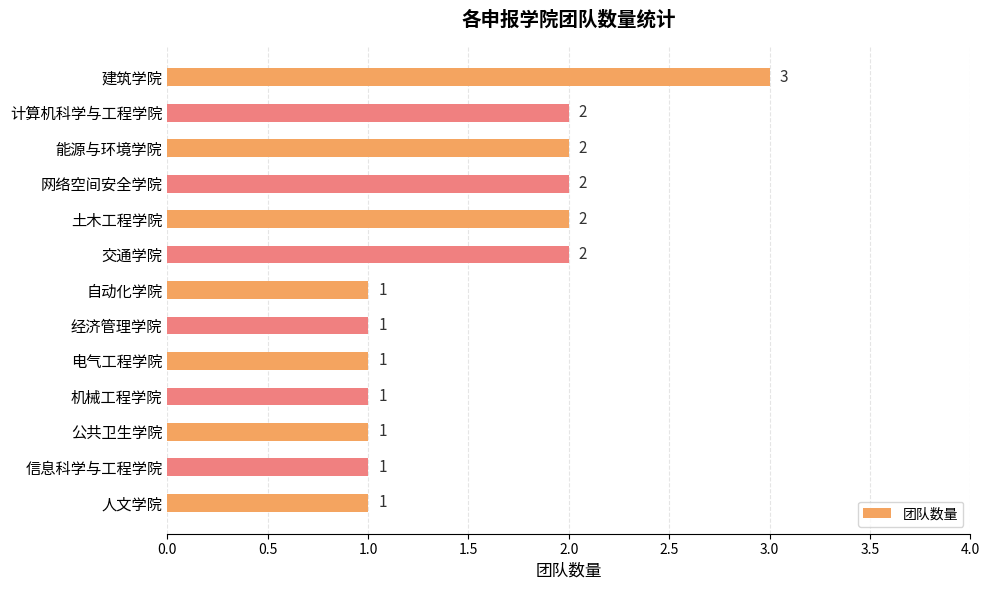

What position from the top is 经济管理学院?

8